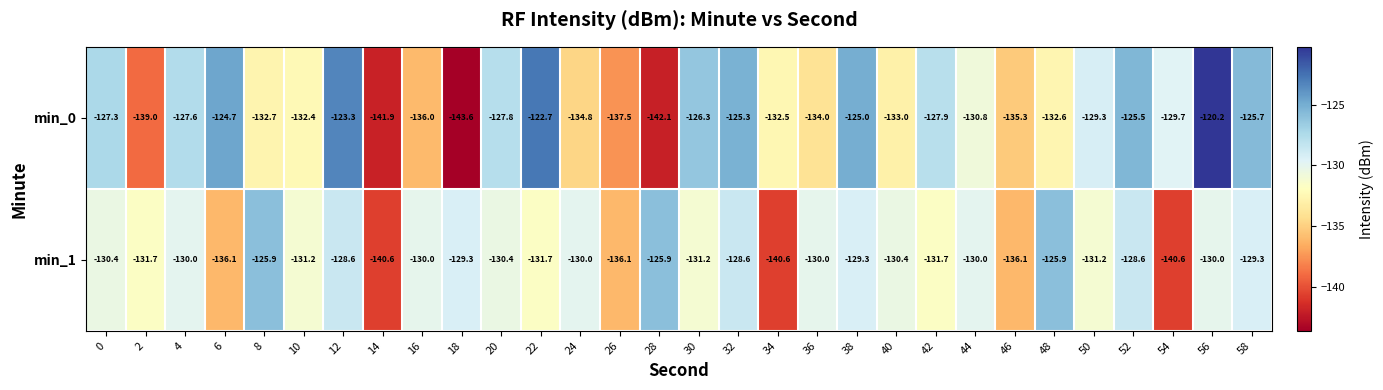

Which series changed the most between 26 and 44?

min_0